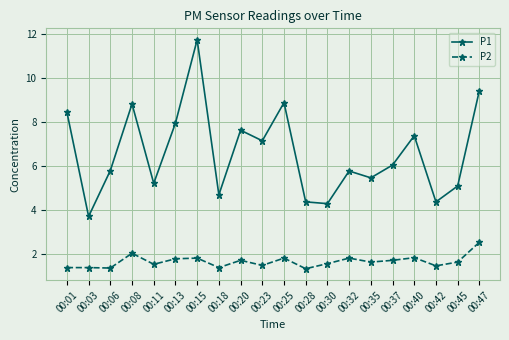

How many lines are shown in the chart?

2